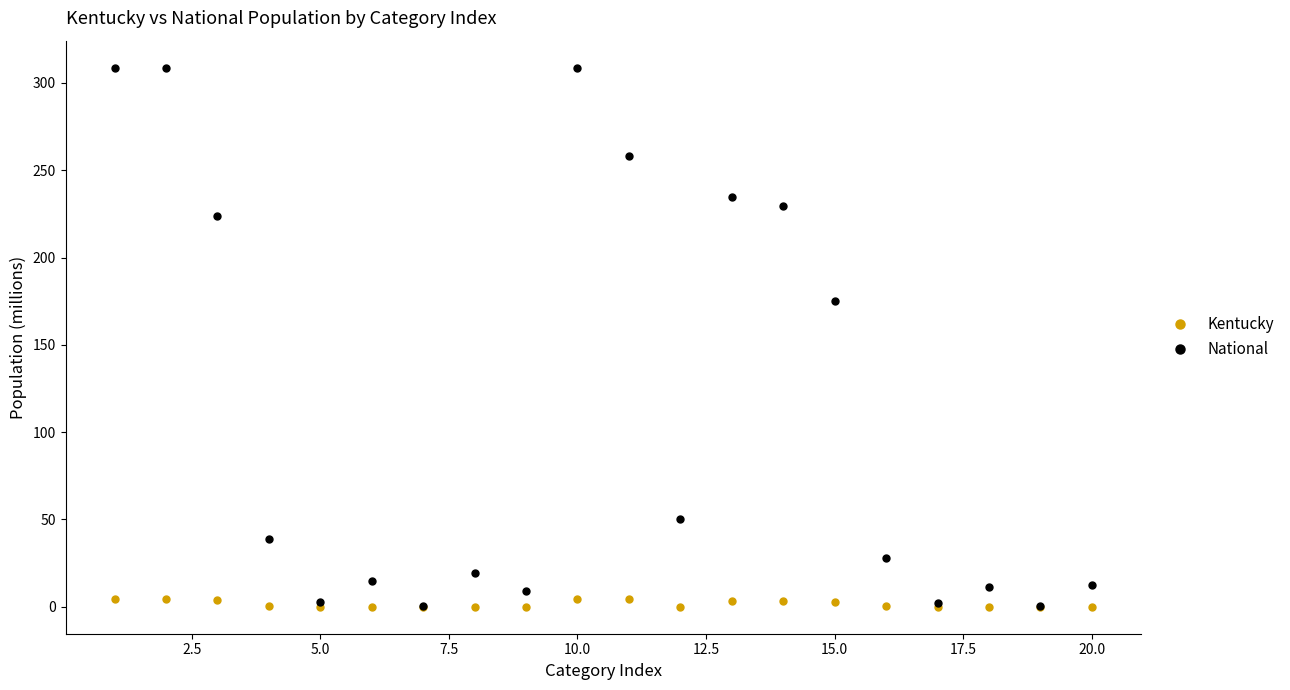

At how many categories does at least one series exceed 215?

7